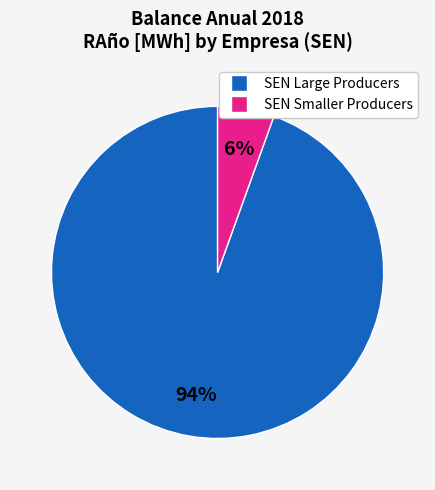

Does any single category account for the majority?

Yes